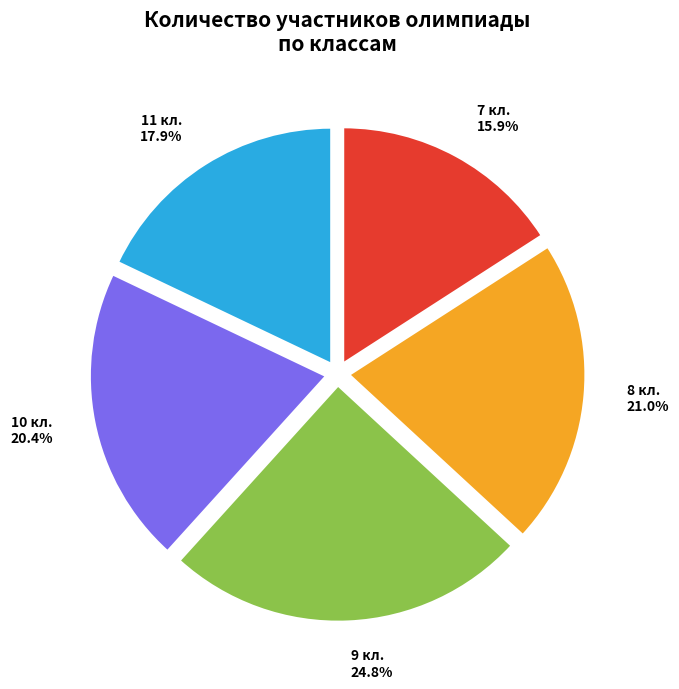

How many segments does this pie chart have?

5